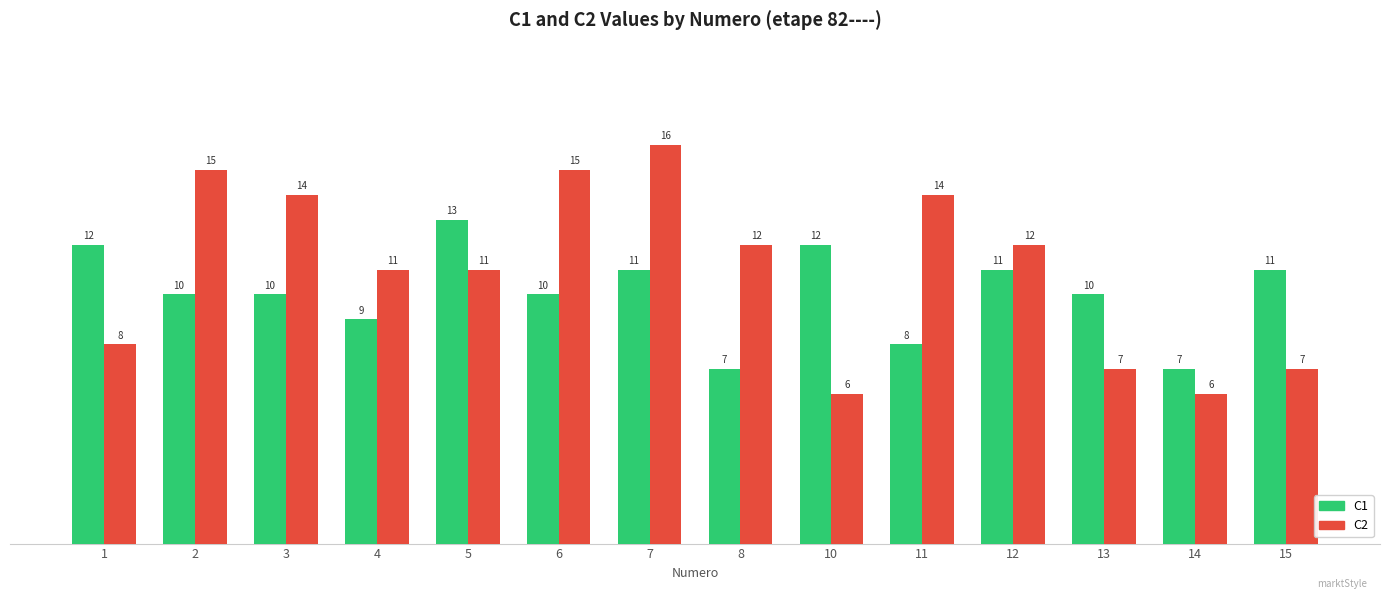

Rank the series by their maximum value, from highest to lowest.

C2, C1